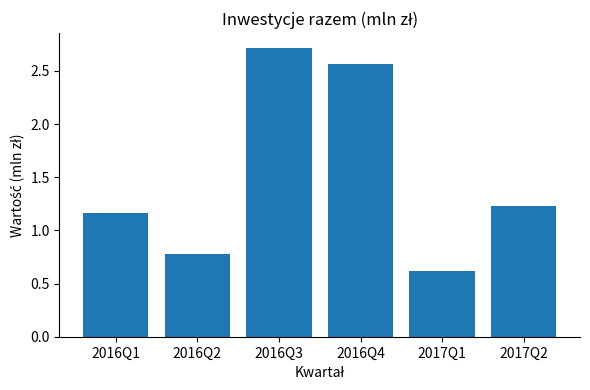

Rank the categories by value from highest to lowest.

2016Q3, 2016Q4, 2017Q2, 2016Q1, 2016Q2, 2017Q1